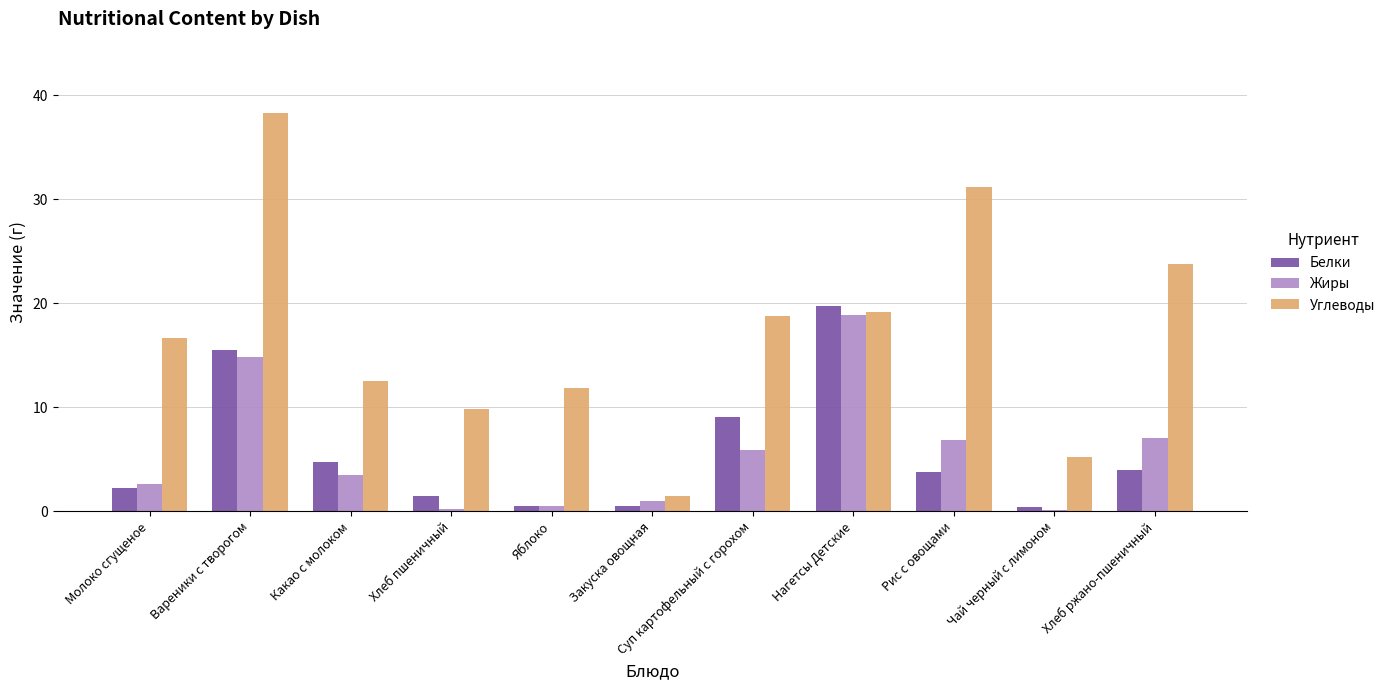

Is the value of Жиры at Яблоко greater than the value of Углеводы at Чай черный с лимоном?

No